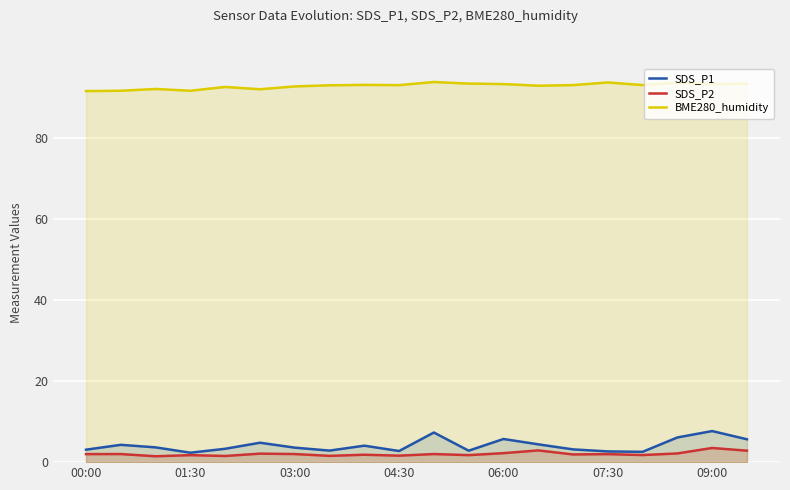

What is the difference between the second highest and minimum values in the BME280_humidity series?

2.1